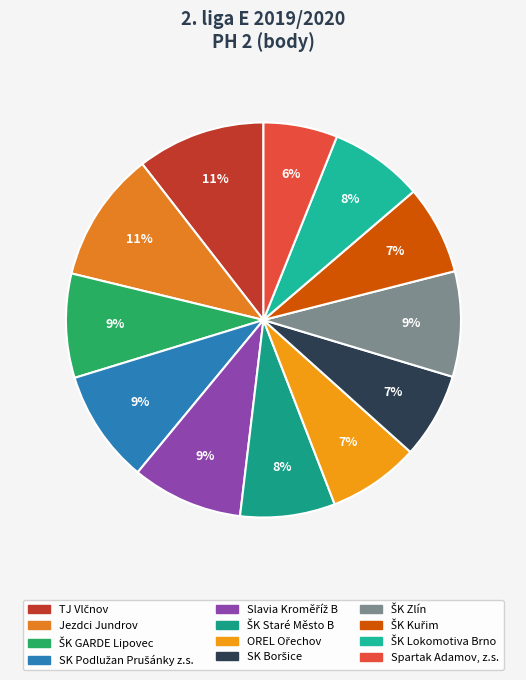

How many segments does this pie chart have?

12